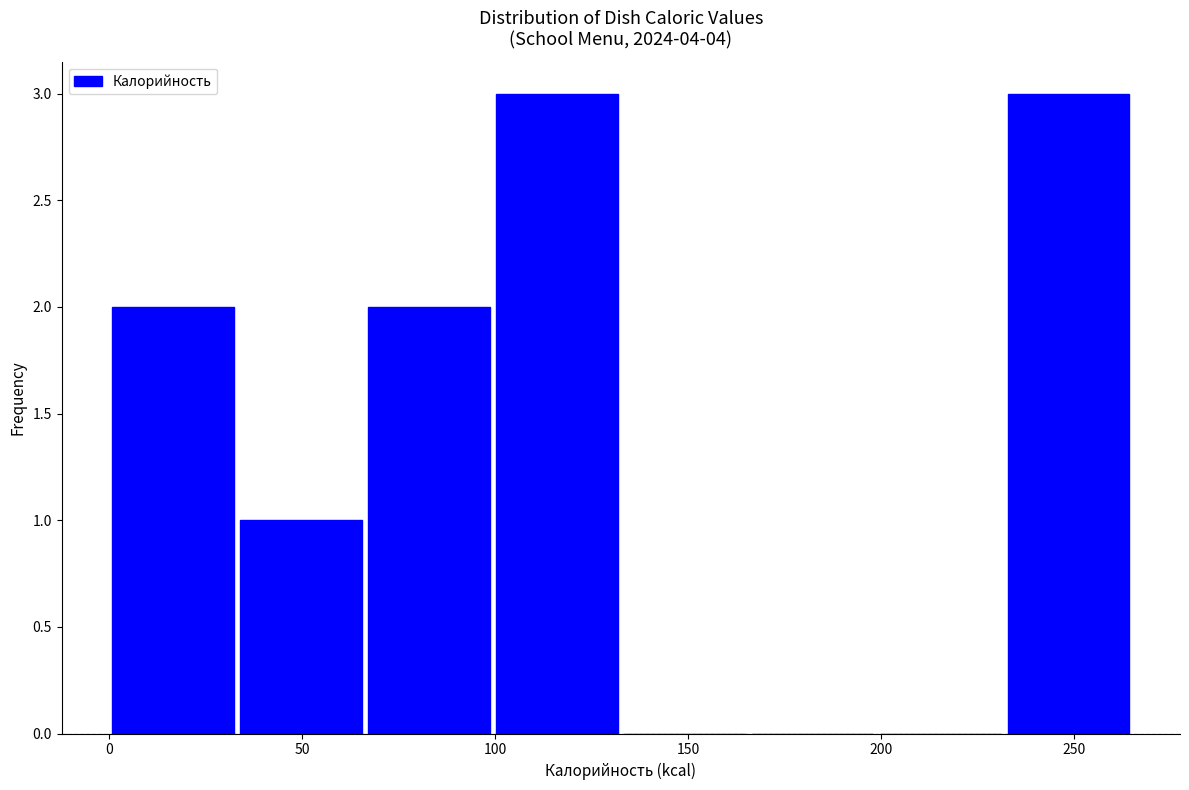

What is the height of the bar covering 35 to 65 on the x-axis? Neither the bar edges nor the heights are printed on the chart, so give them approximately, as read against the axes.

1